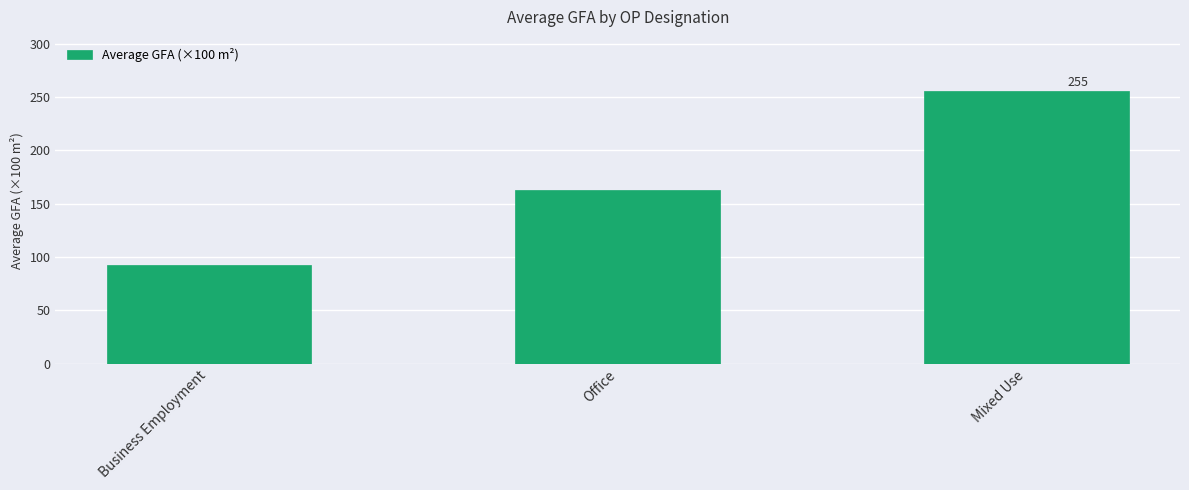

Is it true that the value at Office is 163.0?

True